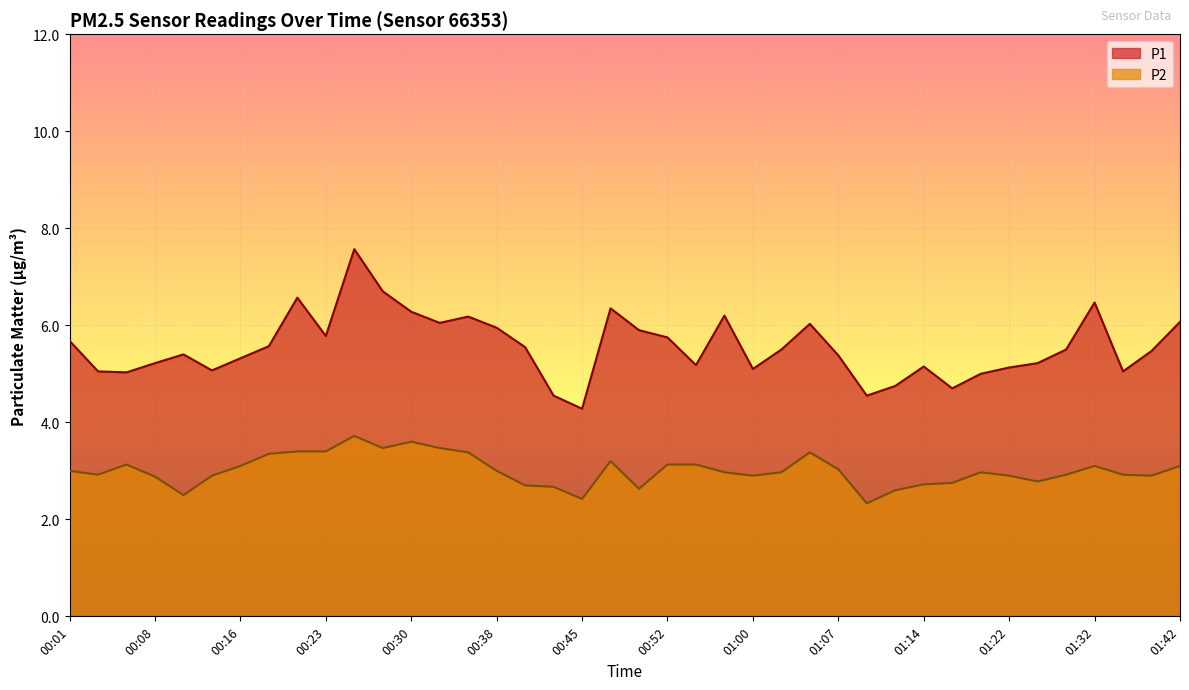

Where is the first local minimum for P1?

00:06